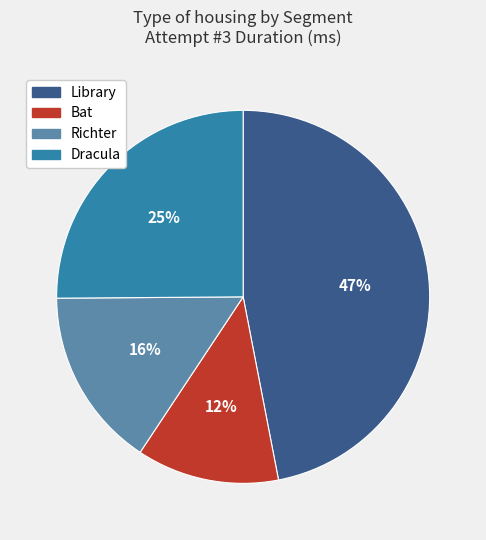

Is the sum of Library and Dracula greater than half?

Yes